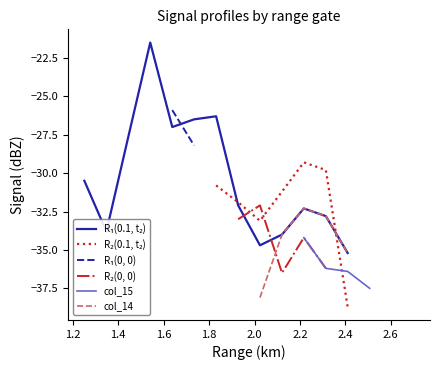

Which series ends up on top after the final intersection of R₁(0.1, t₂) and R₂(0.1, t₂)?

R₁(0.1, t₂)